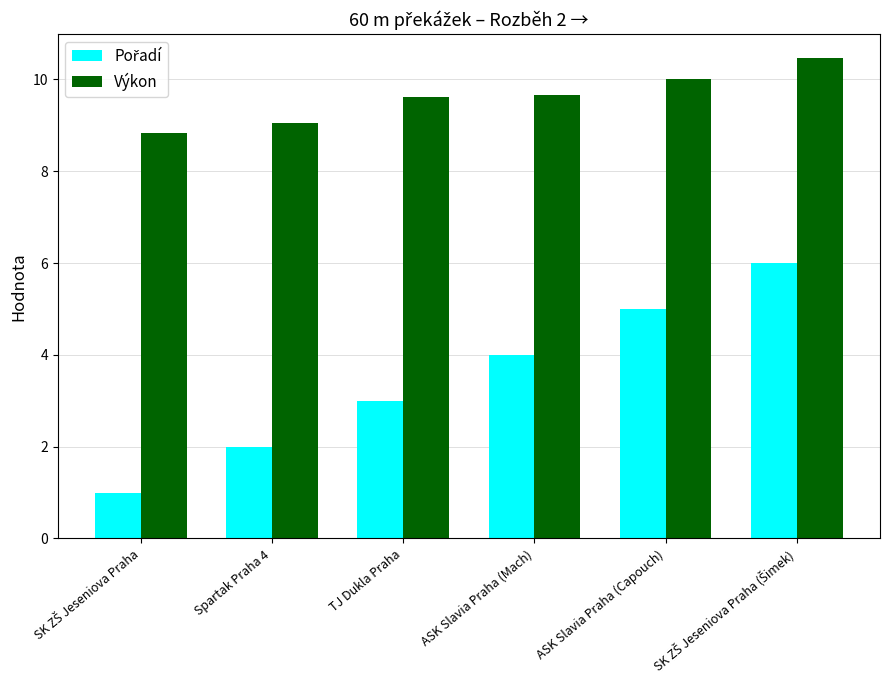

Which series has the largest total across all categories?

Výkon